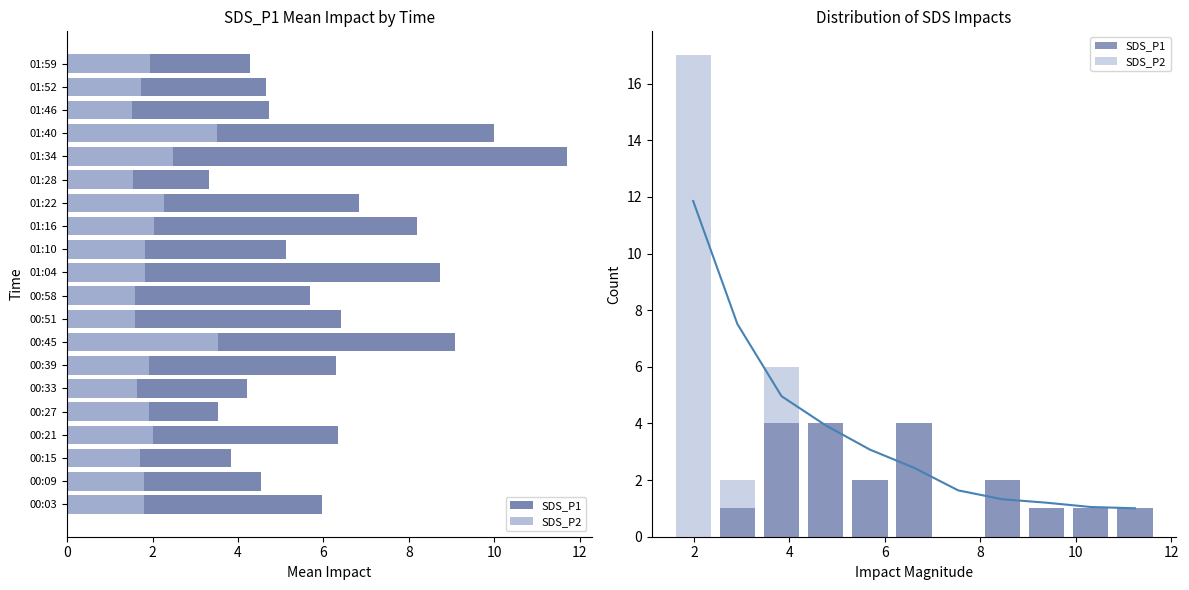

Is the value of SDS_P2 at 14 greater than the value of SDS_P1 at 12?

No